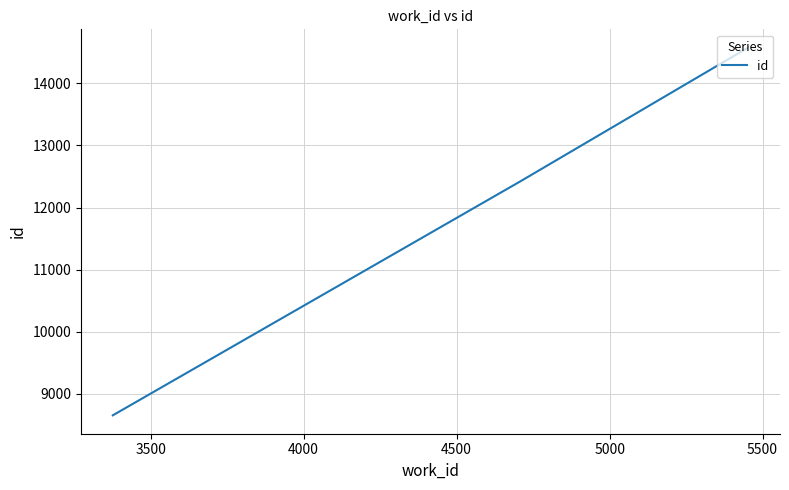

How many series are shown in this chart?

1